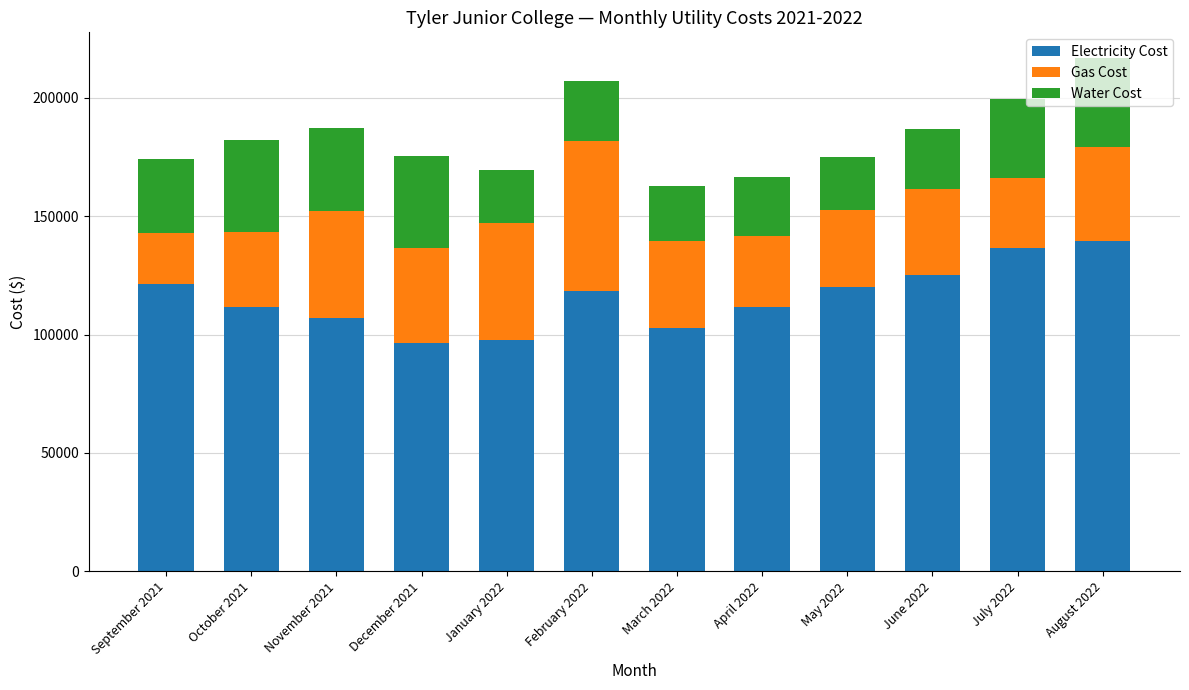

What is the total value across all series at May 2022?

175198.0